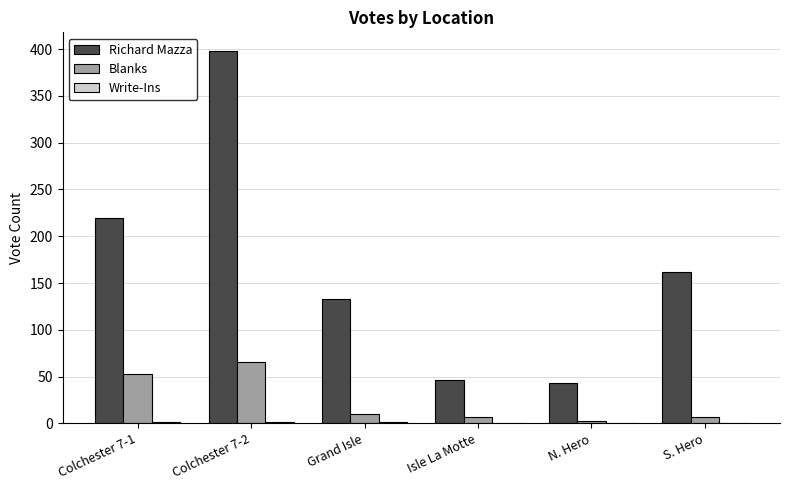

At which category does the chart reach its peak across all series?

Colchester 7-2